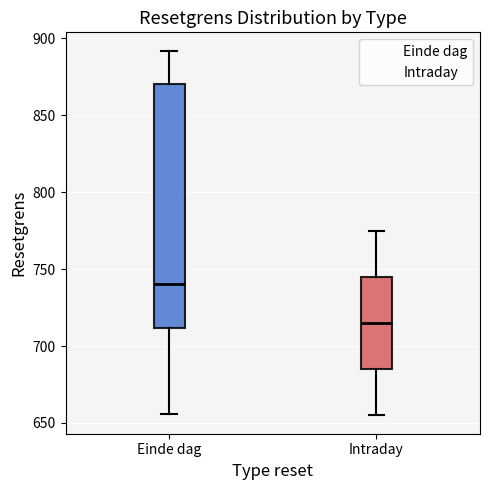

Where is the lower edge of the box for Einde dag on the y-axis? The values are not printed on the chart, so give them approximately, as read against the axis.

710